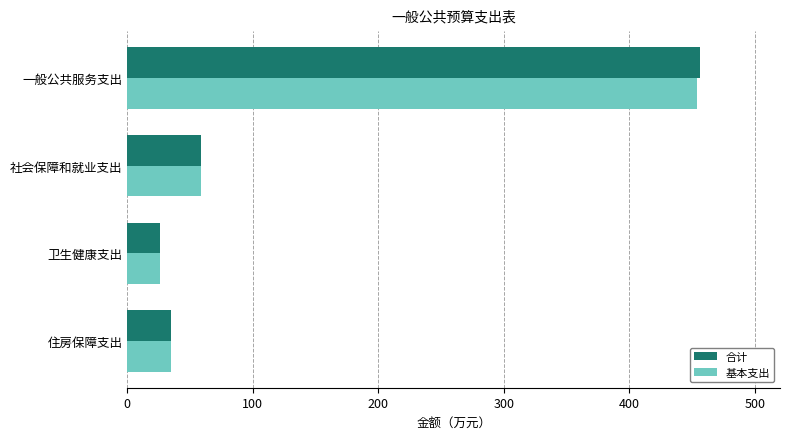

What is the difference between the maximum and second lowest values in the 基本支出 series?

418.8